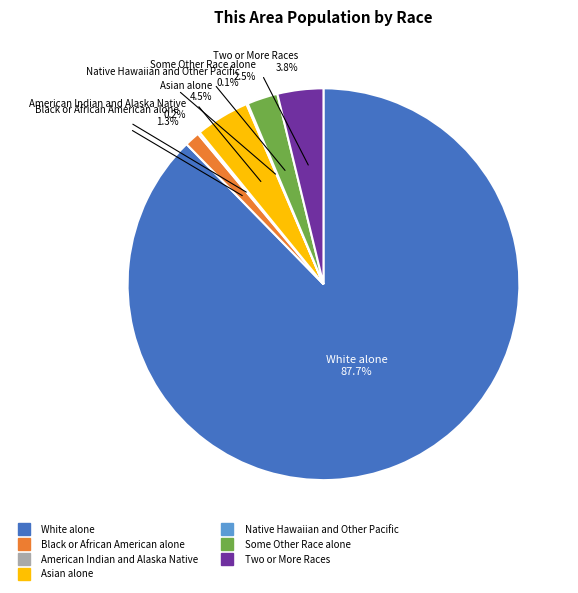

Which category has the biggest portion of the pie?

White alone